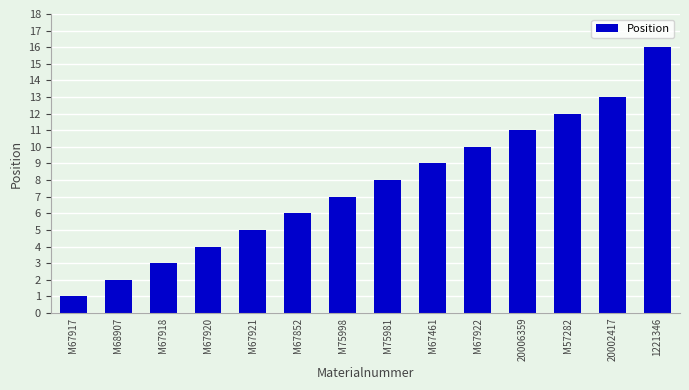

How many data points are less than 8?

7